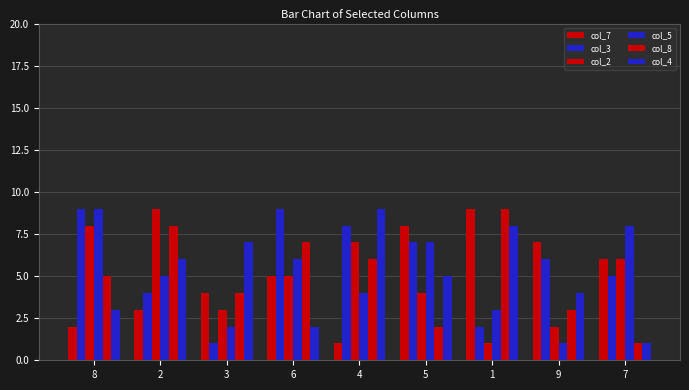

At which label is col_7 closest to 5?

6